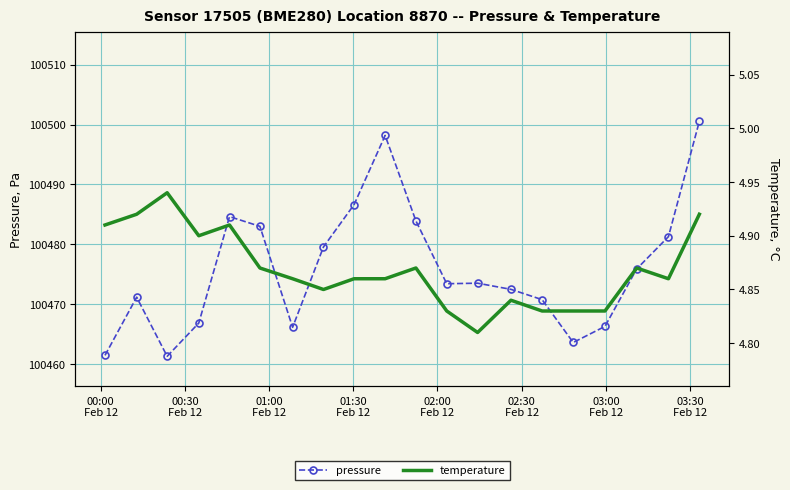

What is the value of the pressure point at the 1st from the left?

100461.4